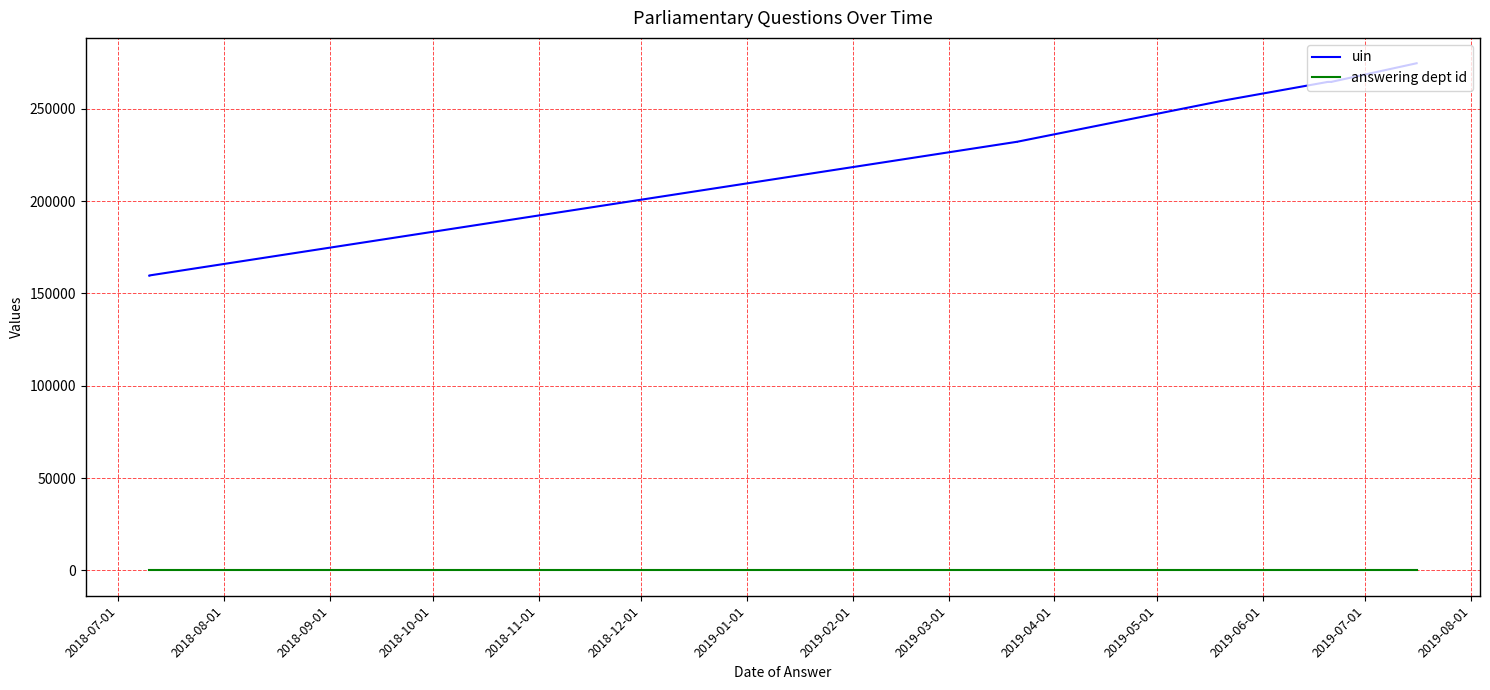

How many values in the uin series exceed 264480?

4